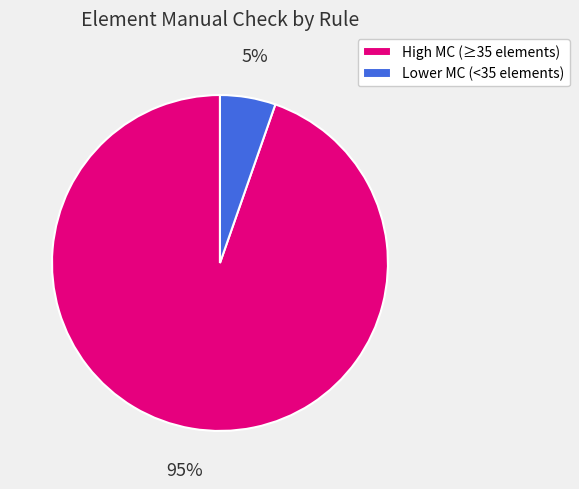

Count the number of slices in the pie.

2